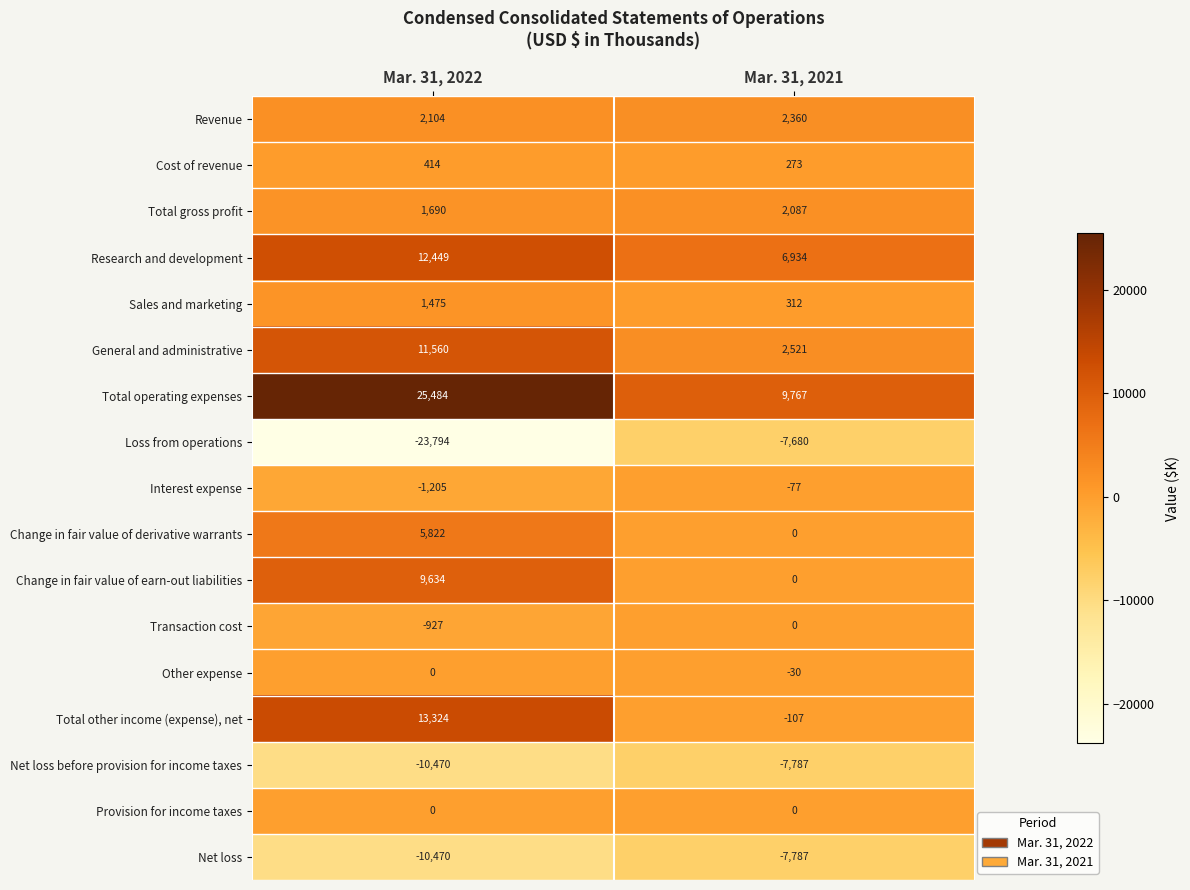

What is the smallest value displayed?

-23794